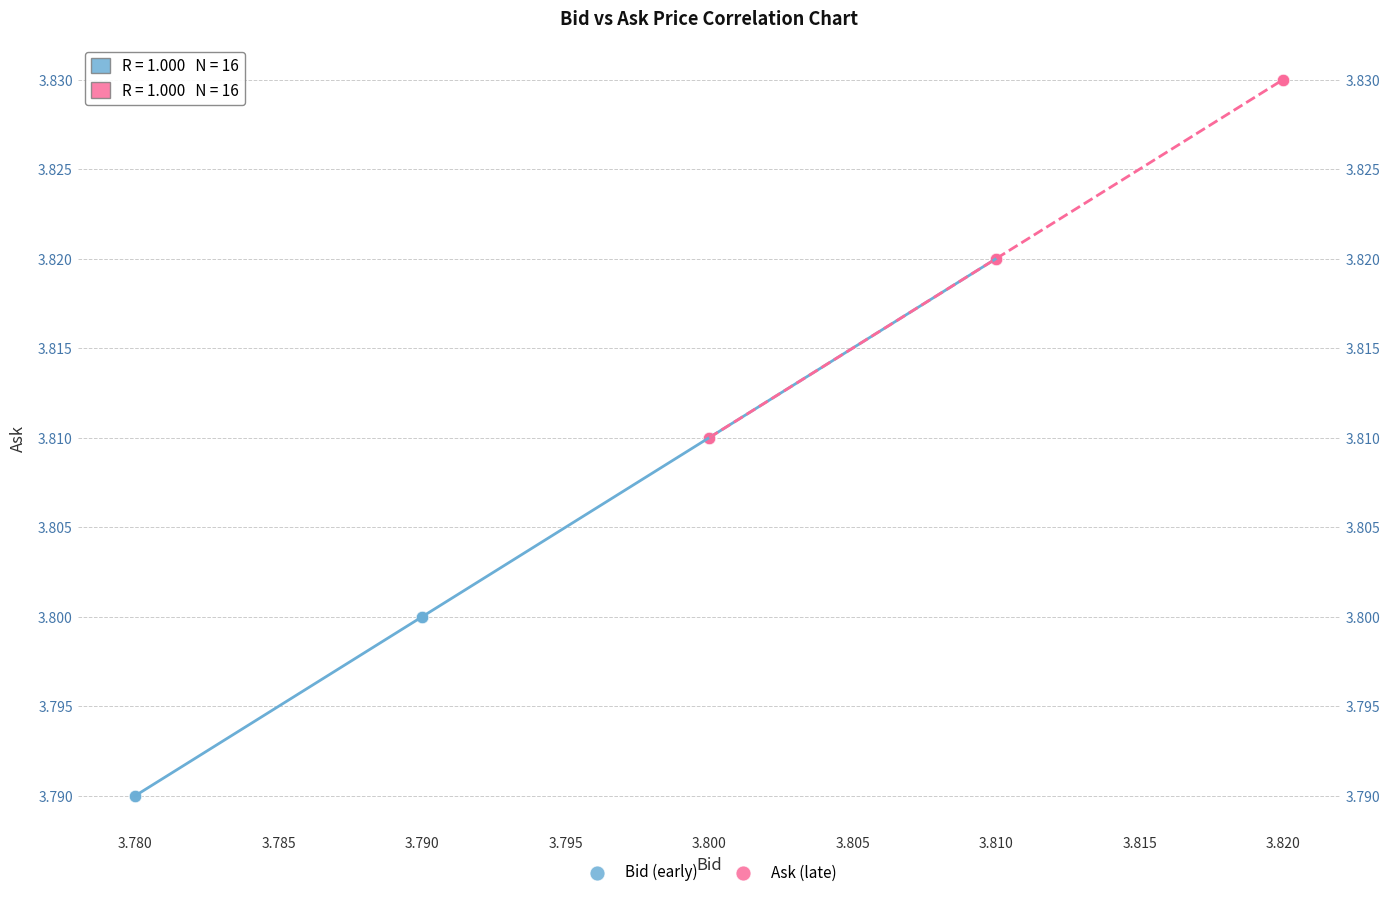

Which series contains the highest Y value?

Ask (late)